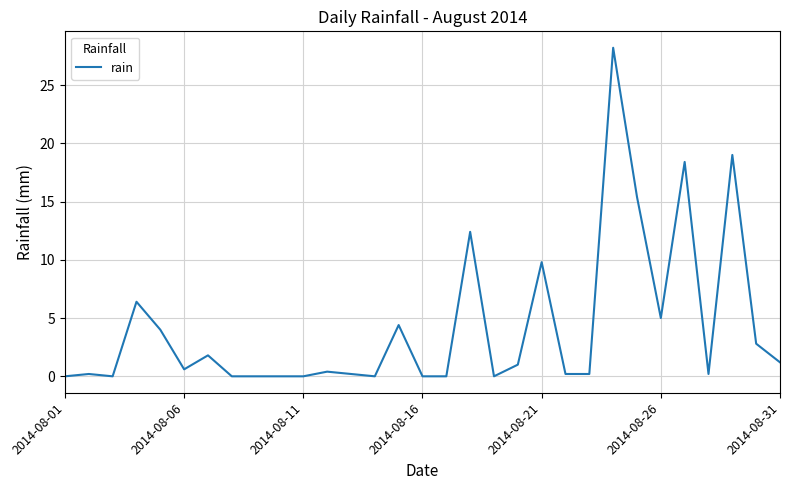

How many lines are shown in the chart?

1